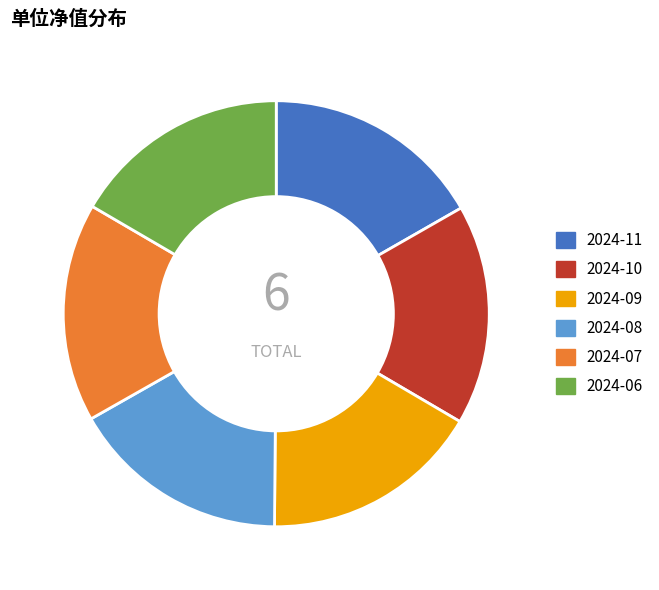

What is the ratio of the value at 2024-06 to the value at 2024-09?

1.0